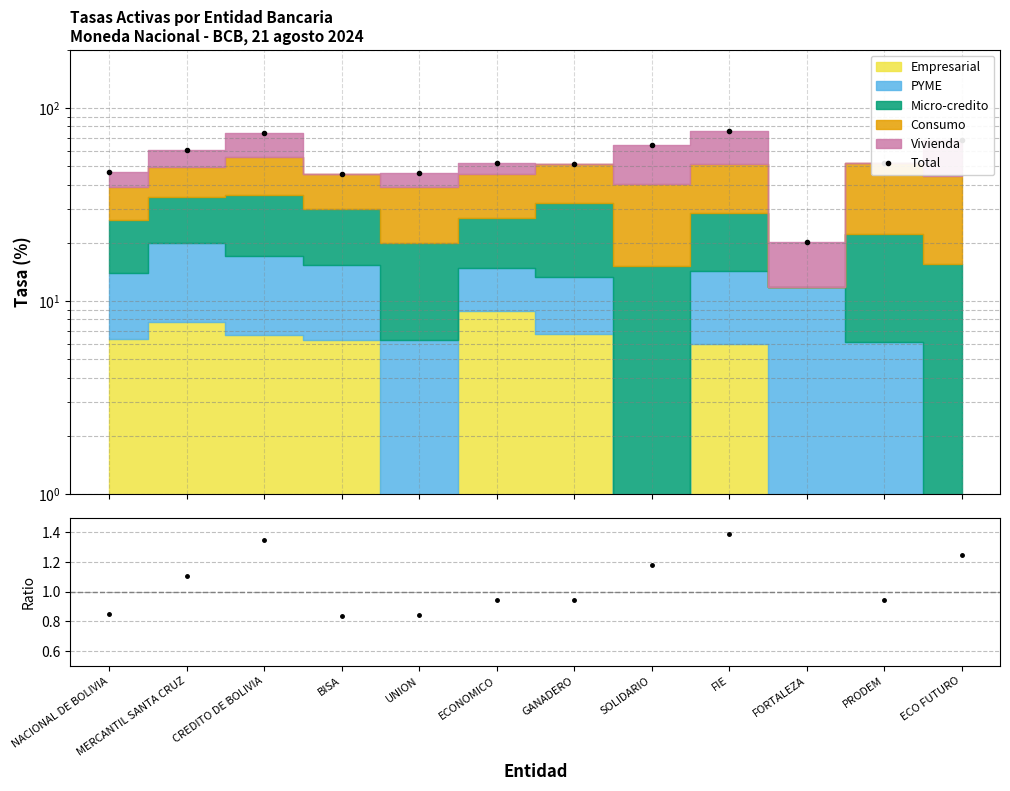

What is the maximum value for Ratio?

1.4